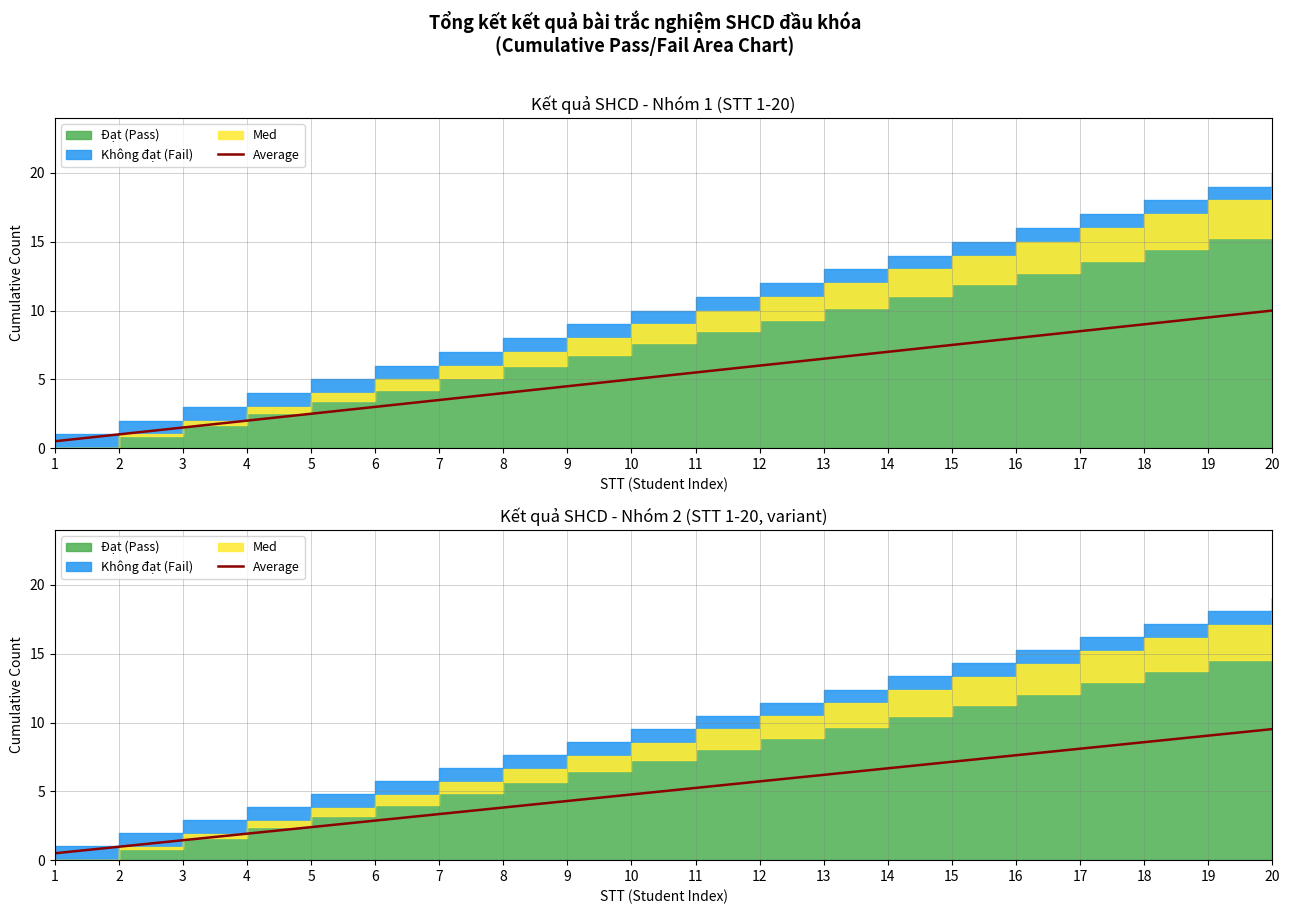

Is it true that the value at 11 is 5.2?

True